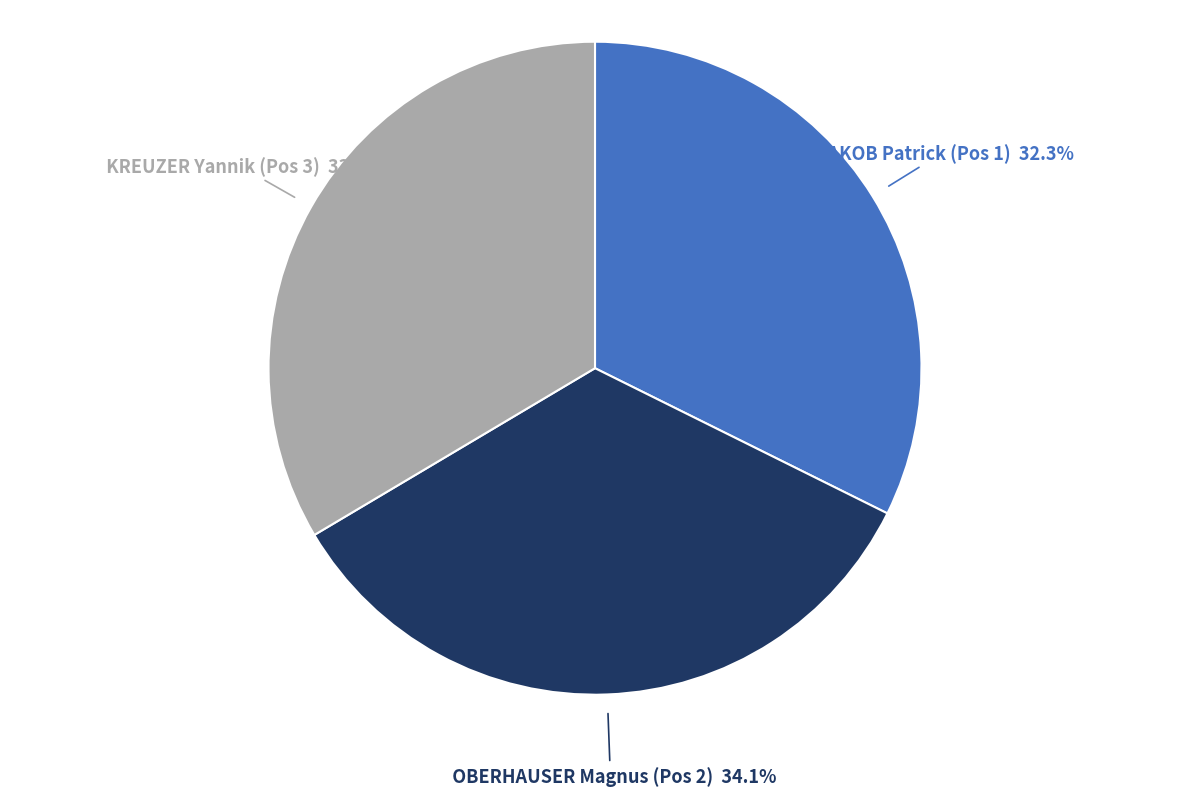

Rank the categories by value from lowest to highest.

JAKOB Patrick (Pos 1), KREUZER Yannik (Pos 3), OBERHAUSER Magnus (Pos 2)